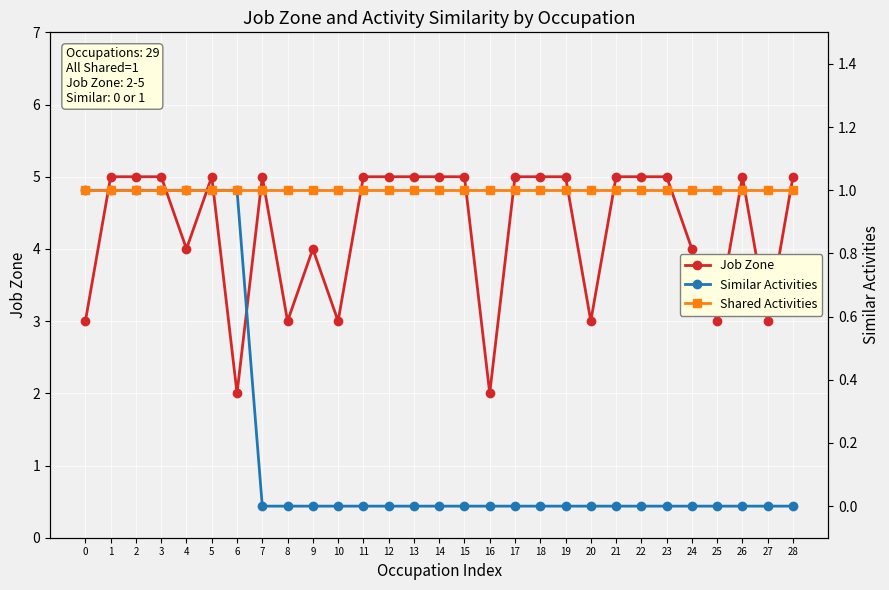

True or false: Similar Activities and Shared Activities intersect in this chart.

False